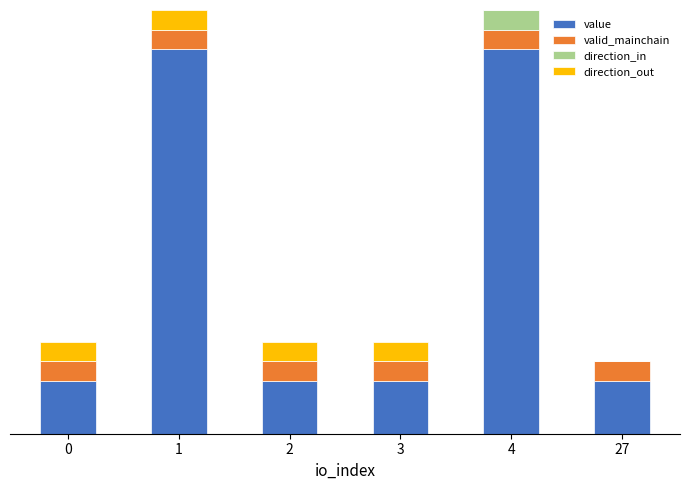

Are the bars horizontal?

No